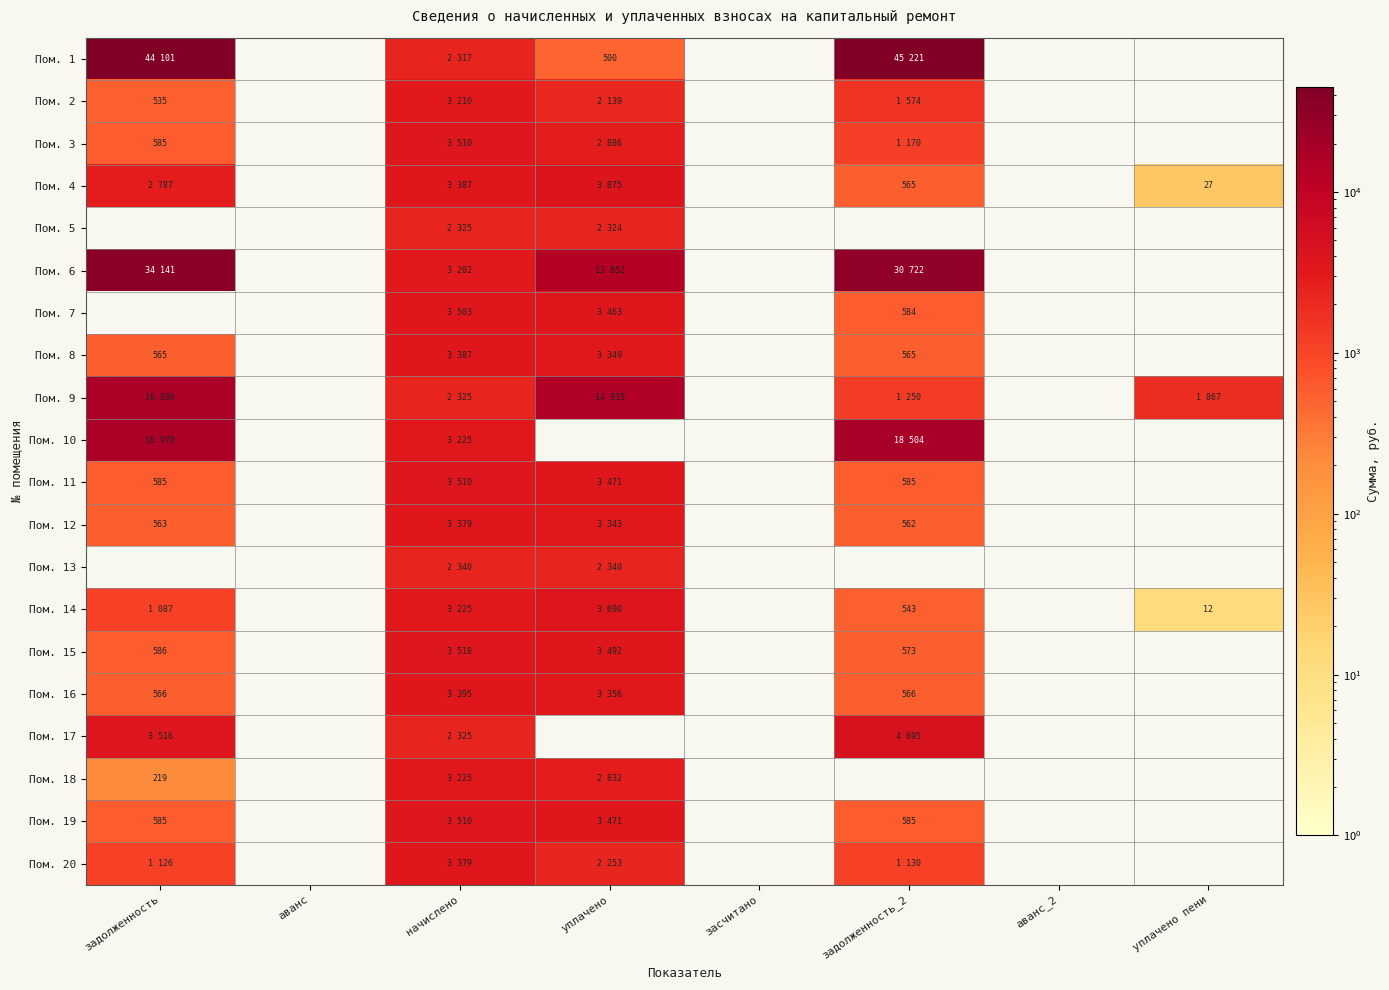

Where is Пом. 11 nearest to the value 2047?

уплачено